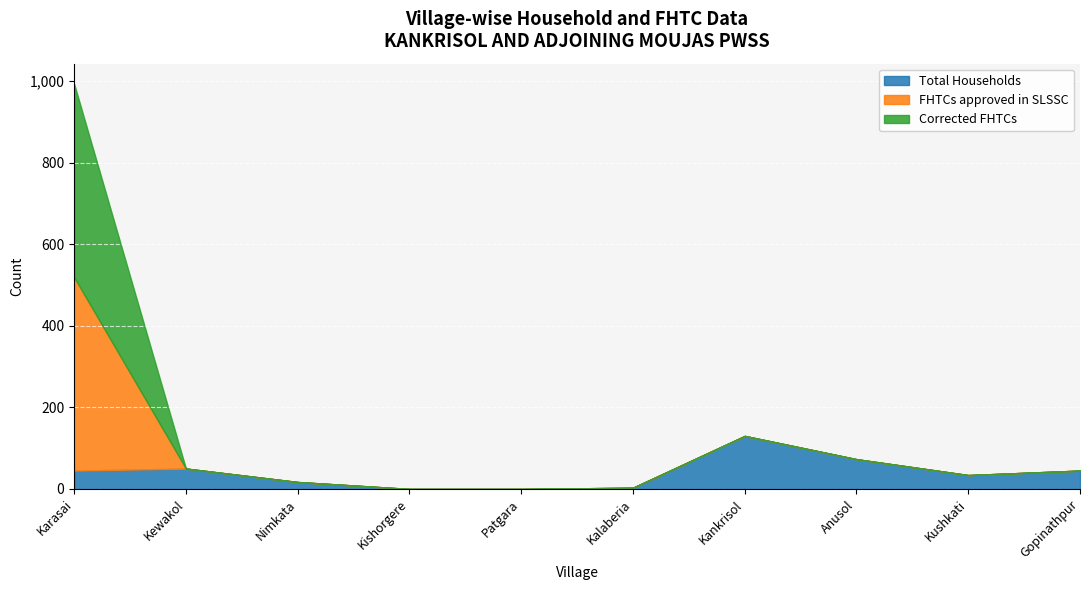

The Corrected FHTCs series shows -331 at Nimkata. True or false?

False